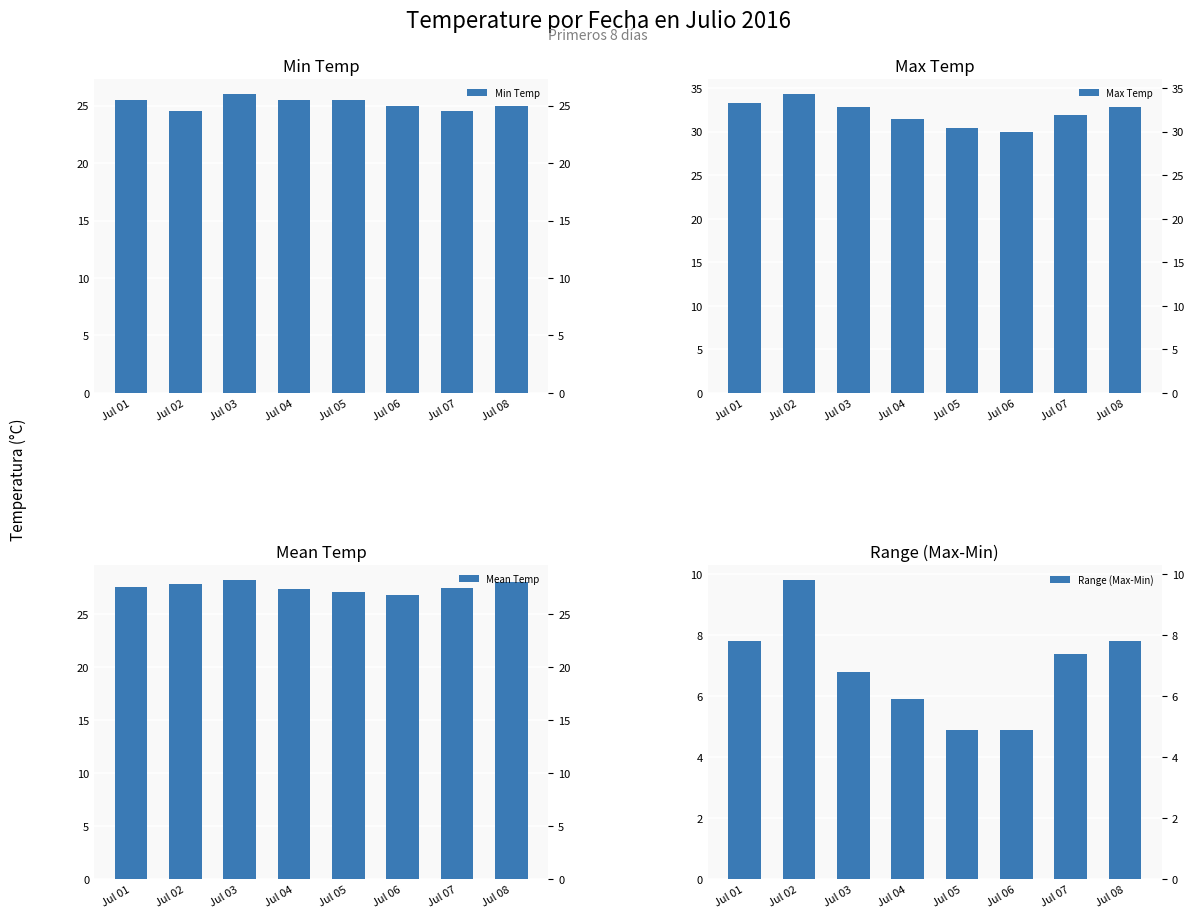

What is the difference between the maximum and second lowest values in the Range (Max-Min) series?

4.9